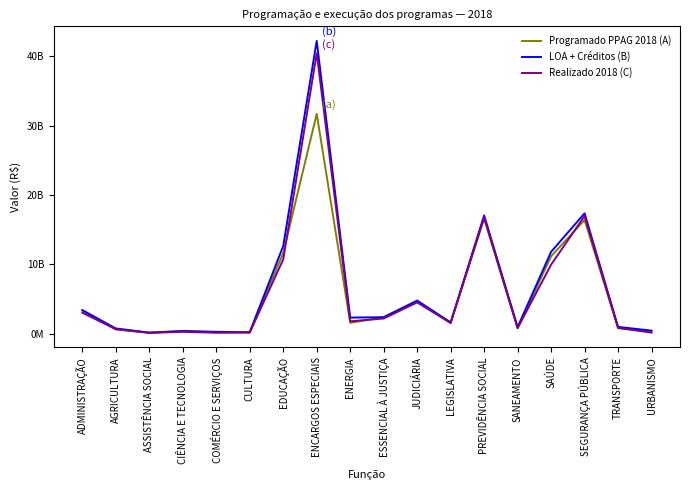

What is the difference between the maximum and second lowest values in the LOA + Créditos (B) series?

42032124630.6